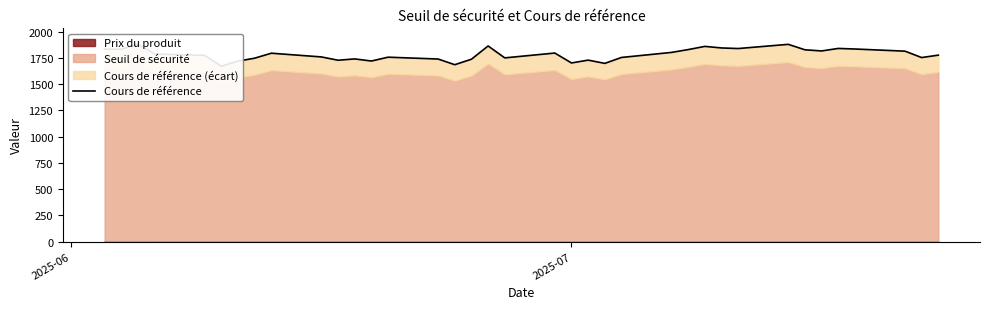

Reading right to left, list all the values displayed in this chart.

1777.0	1754.0	1815.0	1835.5	1841.0	1817.0	1828.0	1880.0	1840.0	1845.5	1860.5	1830.0	1803.0	1755.0	1698.5	1729.5	1702.5	1797.0	1751.0	1864.5	1738.0	1686.0	1740.0	1757.5	1721.0	1741.0	1728.5	1760.0	1795.5	1748.0	1720.0	1671.5	1774.5	1788.0	1882.0	1833.0	1835.0